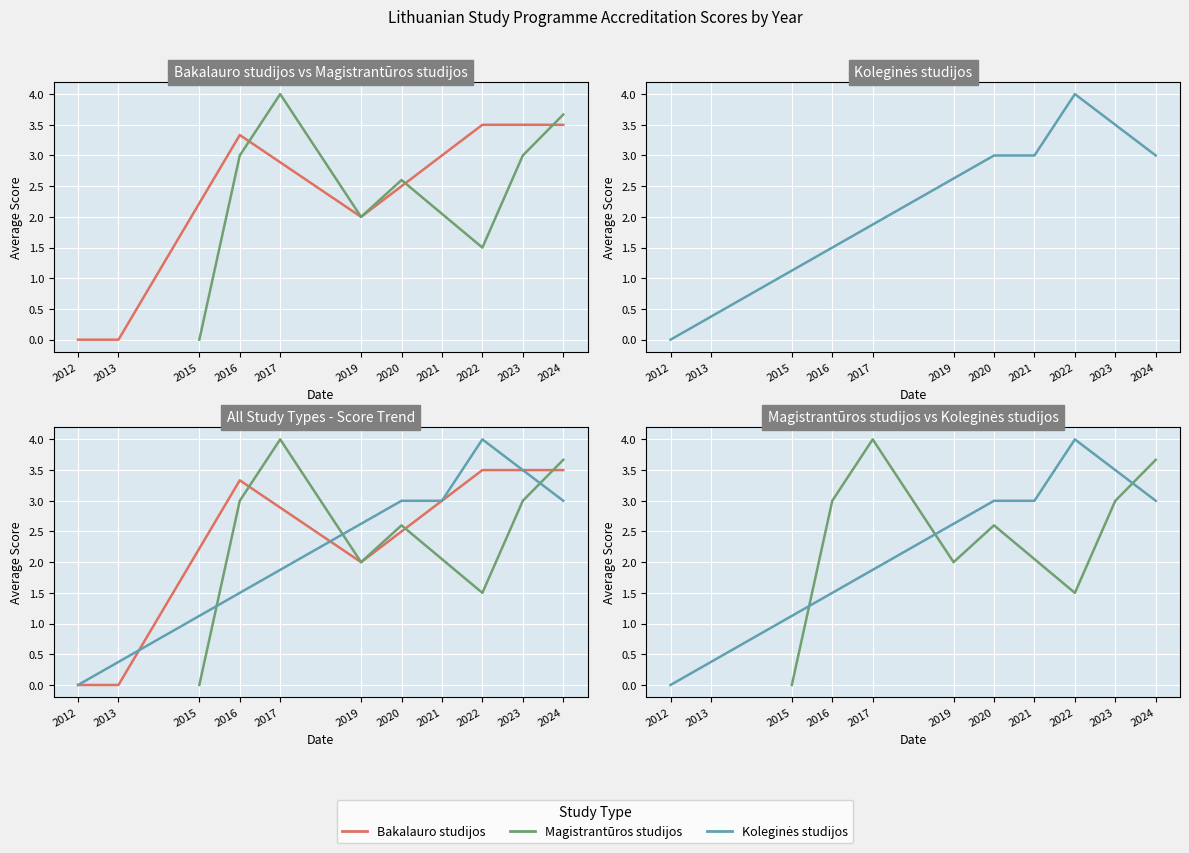

Where is Bakalauro studijos nearest to the value 2?

2019